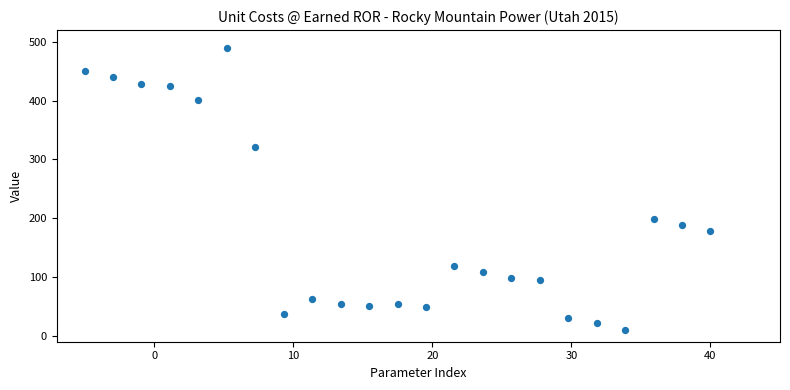

What Y value in the scatter plot is closest to 250?

199.2